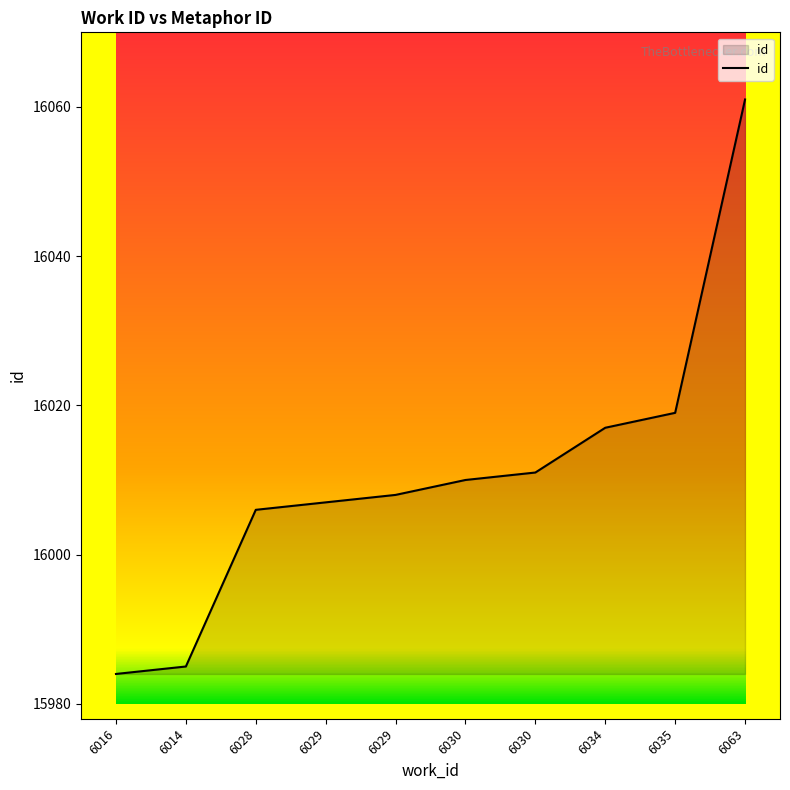

Is this an area chart (filled region under the line)?

Yes